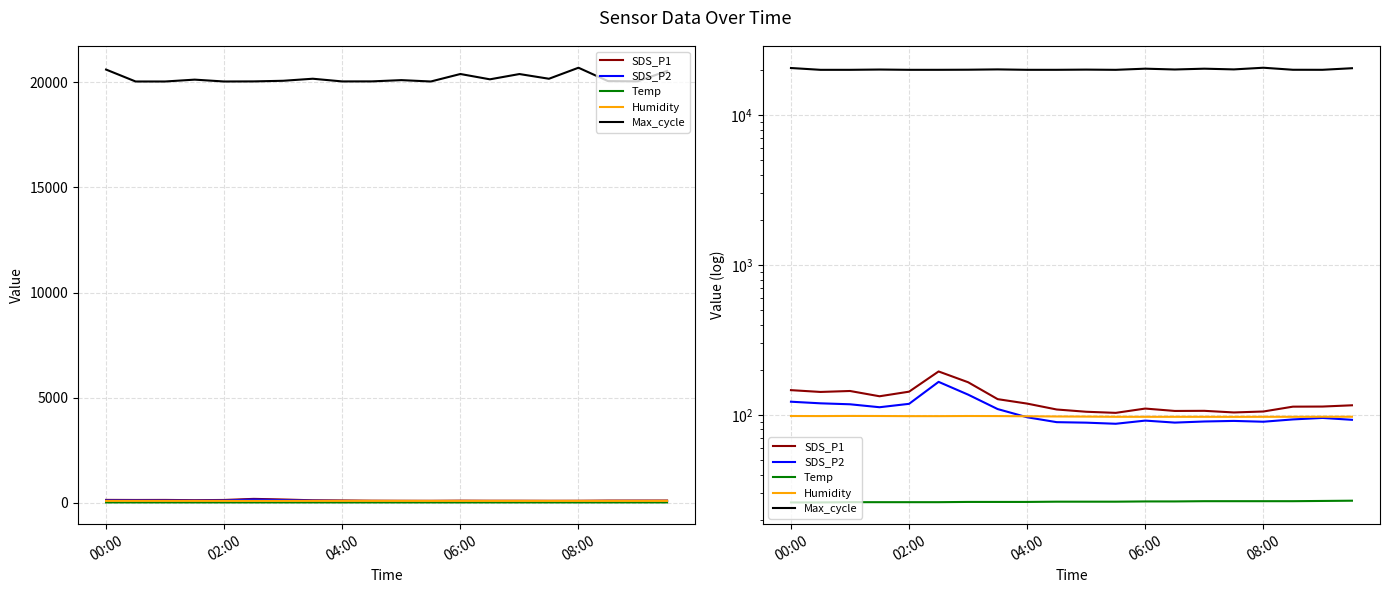

What is the difference between the highest and lowest values at 06:00?

20369.5